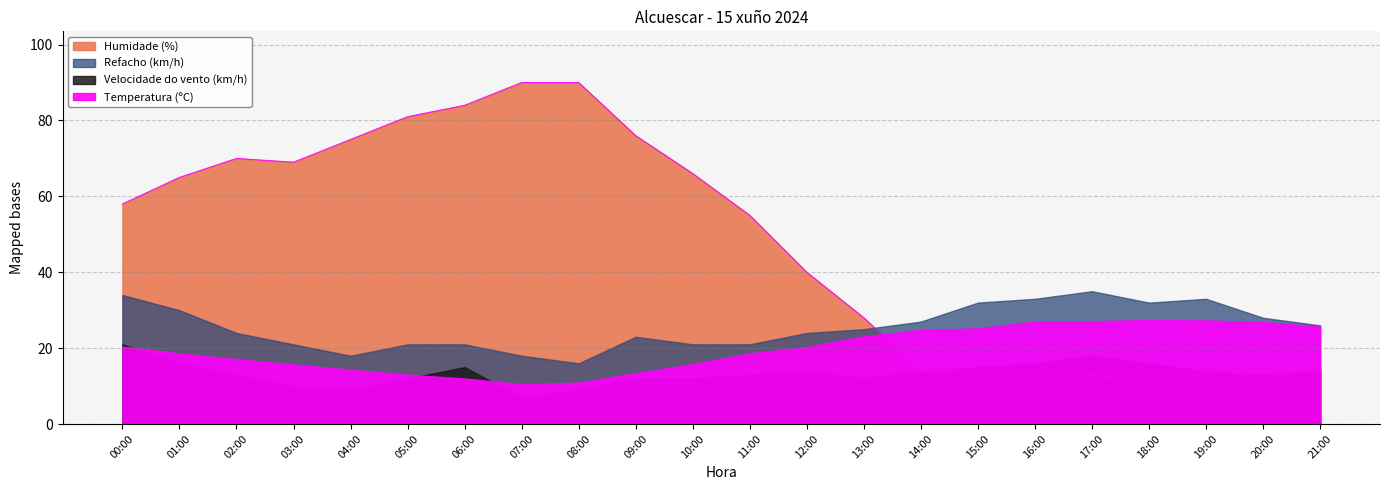

Is the value of Humidade (%) at 11:00 greater than the value of Velocidade do vento (km/h) at 20:00?

Yes